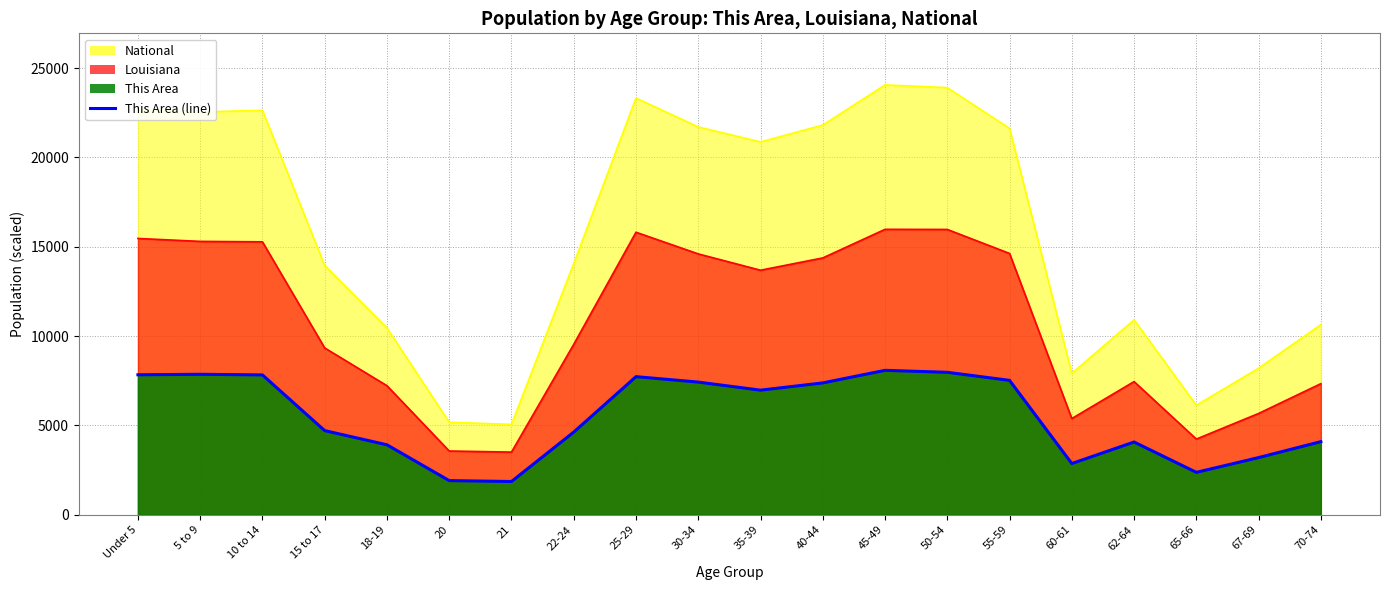

Which series has the largest range (max minus min)?

National